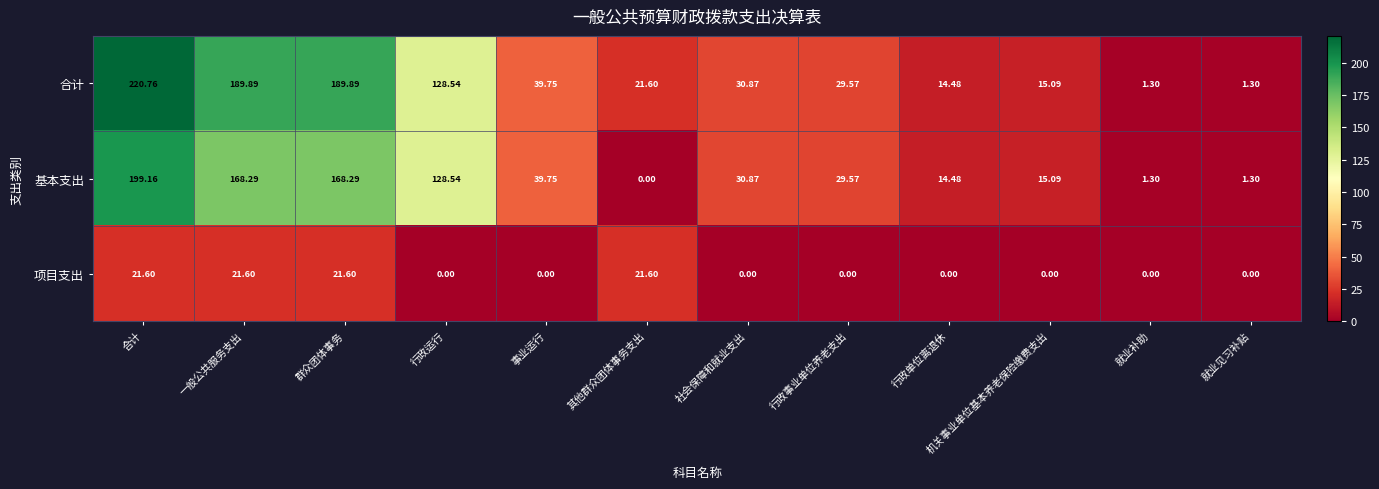

Which series has the widest spread of values?

合计